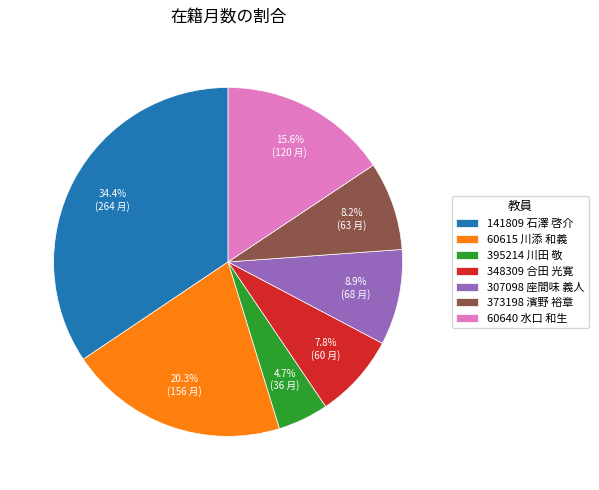

How many segments does this pie chart have?

7